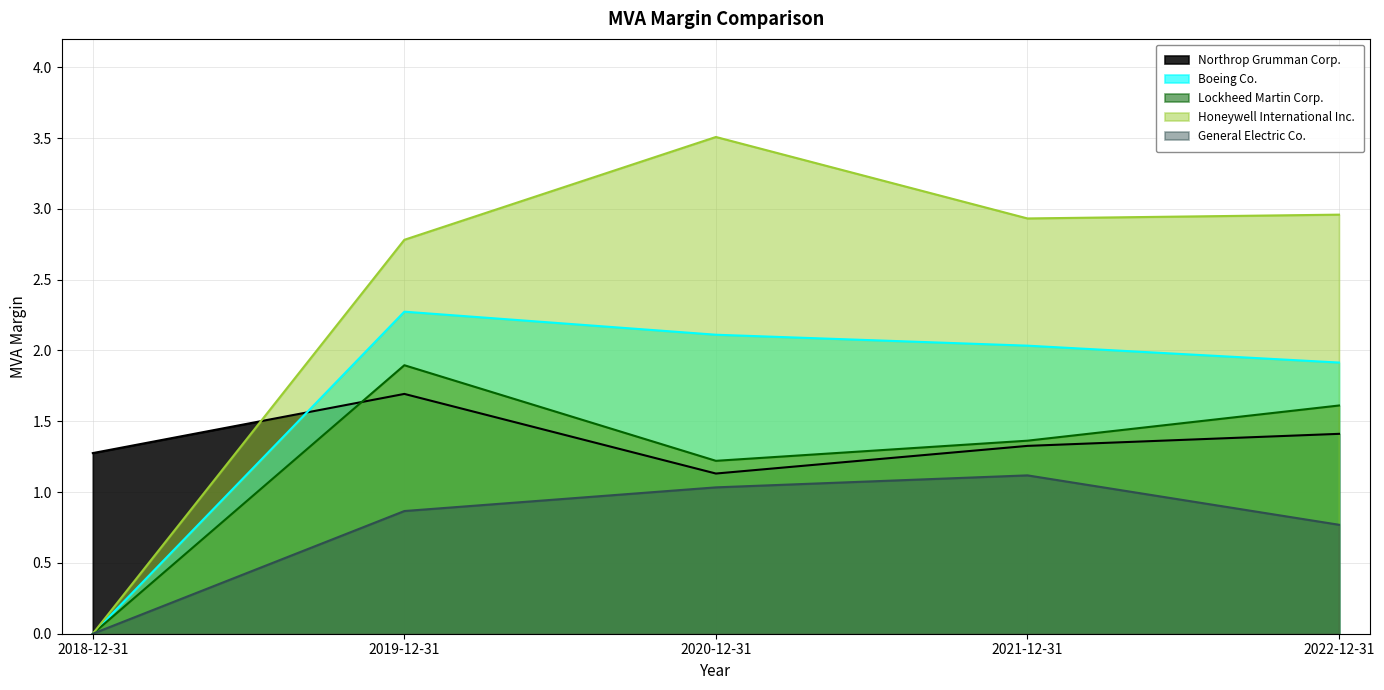

What is the label of the 4th point from the right?

2019-12-31